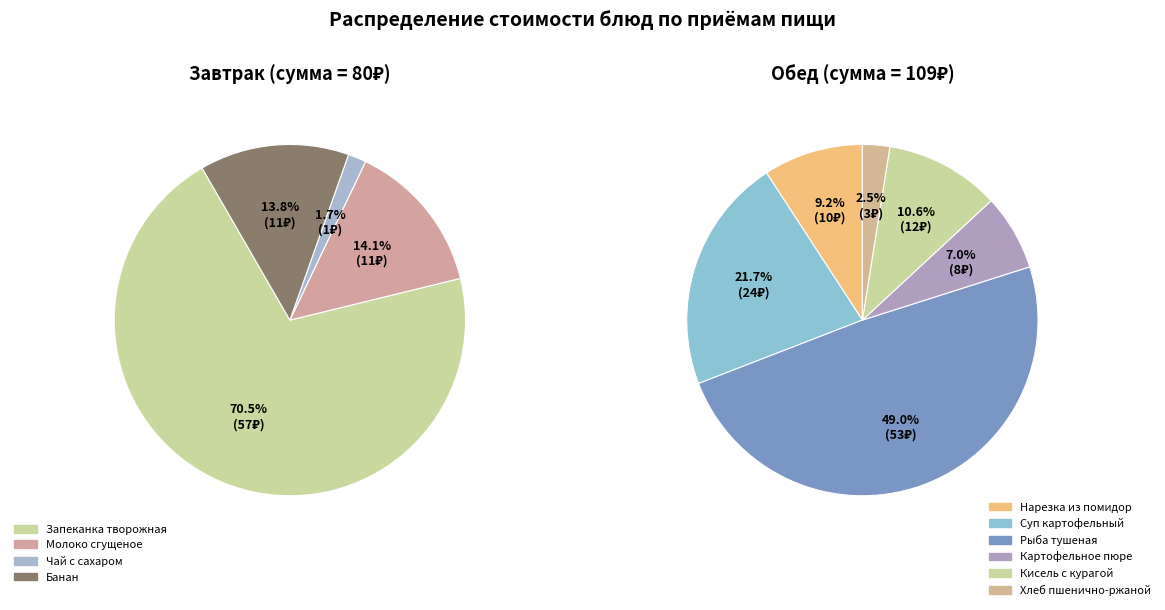

Which category has the biggest portion of the pie?

Запеканка творожная